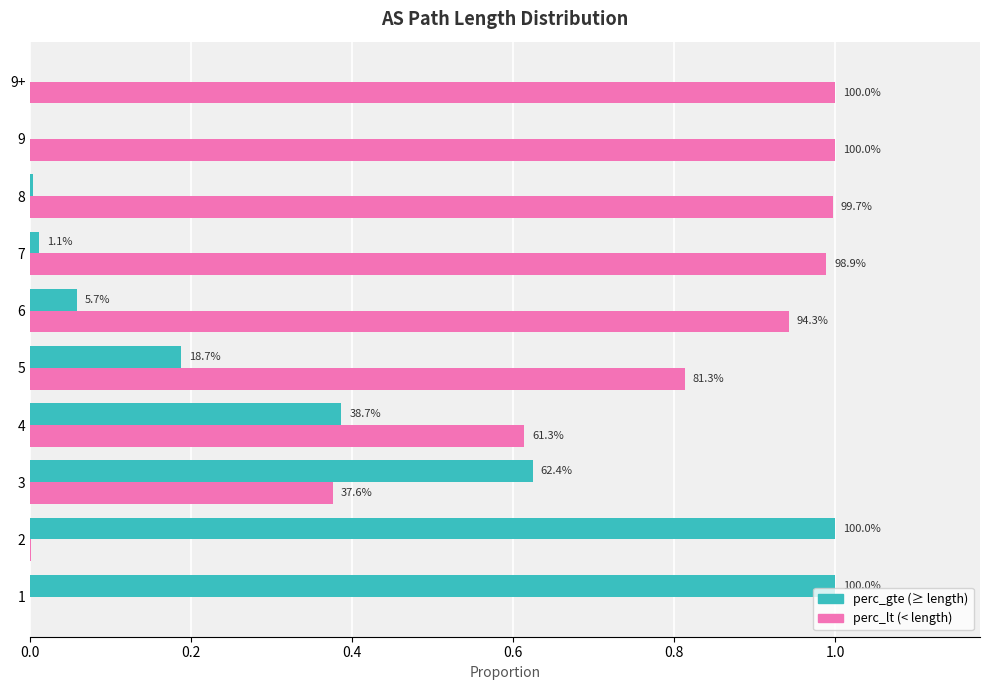

Does the chart contain stacked bars?

No